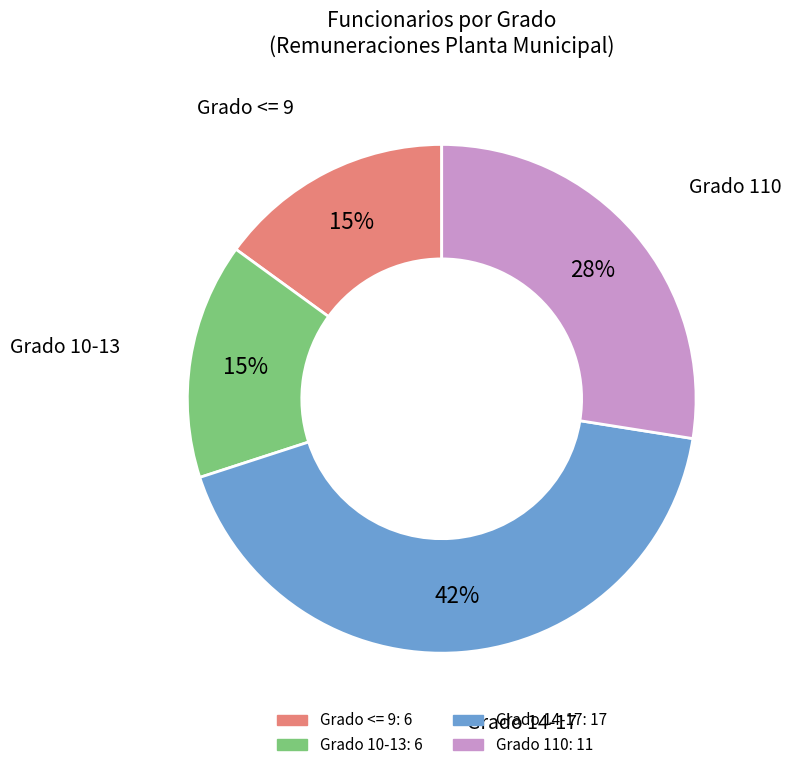

Does any single category account for the majority?

No